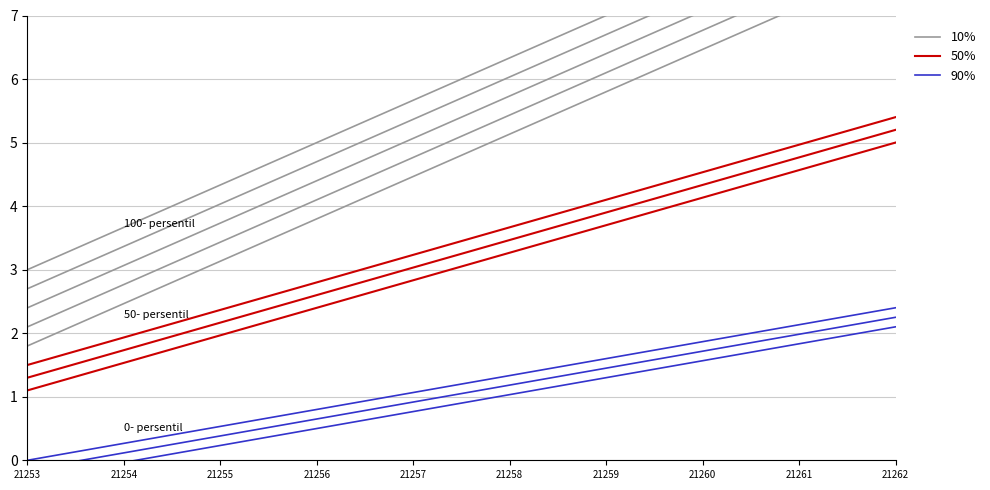

Rank the series at 21255 from lowest to highest value.

90%, 50%, 10%